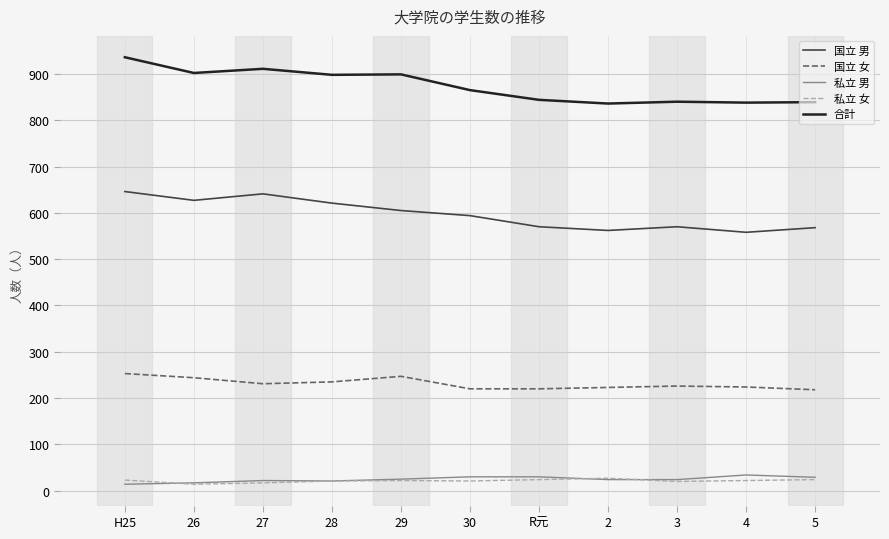

What is the difference between the 合計 values at 28 and 3?

58